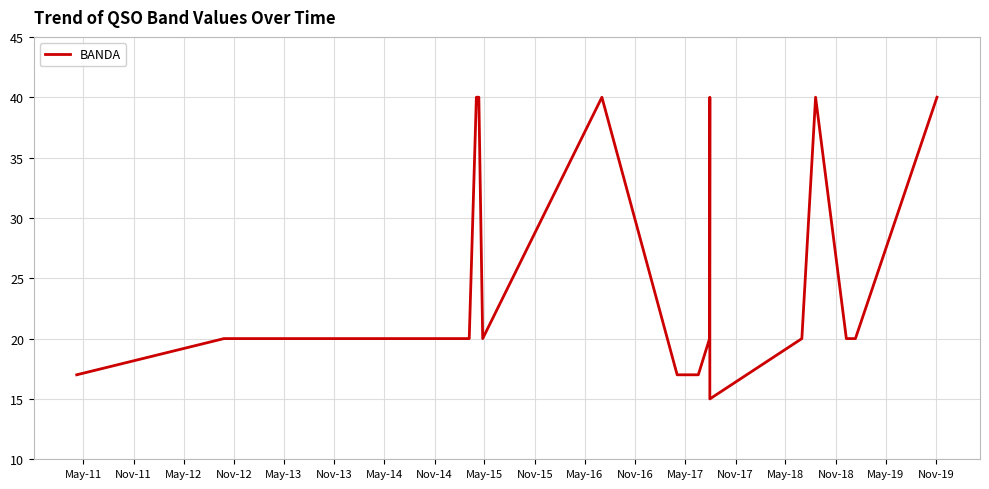

True or false: the data has more than 1 interior local peaks.

True